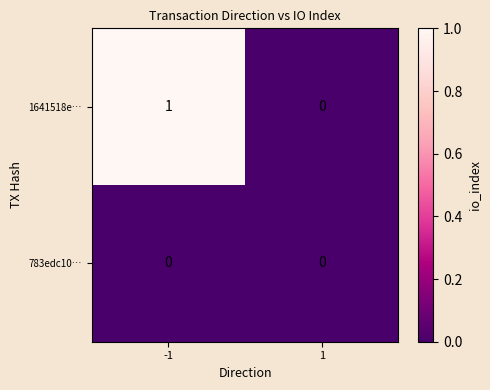

How many categories are shown in the chart?

2